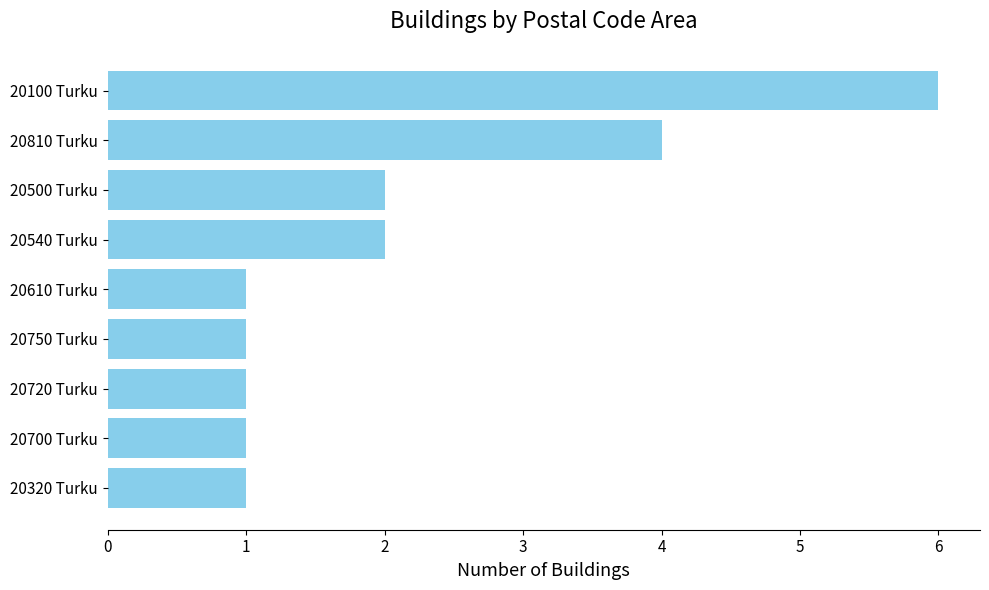

What is the ratio of the value at 20610 Turku to the value at 20700 Turku?

1.0